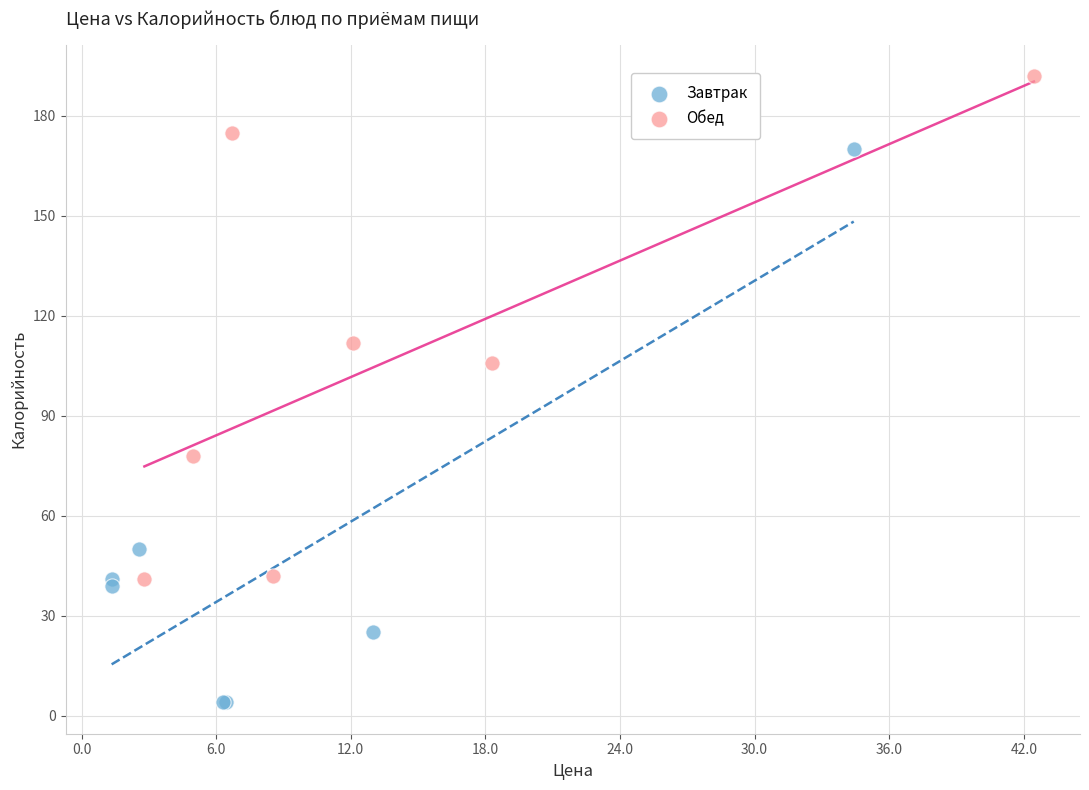

Which series has the widest spread of Y values?

Завтрак